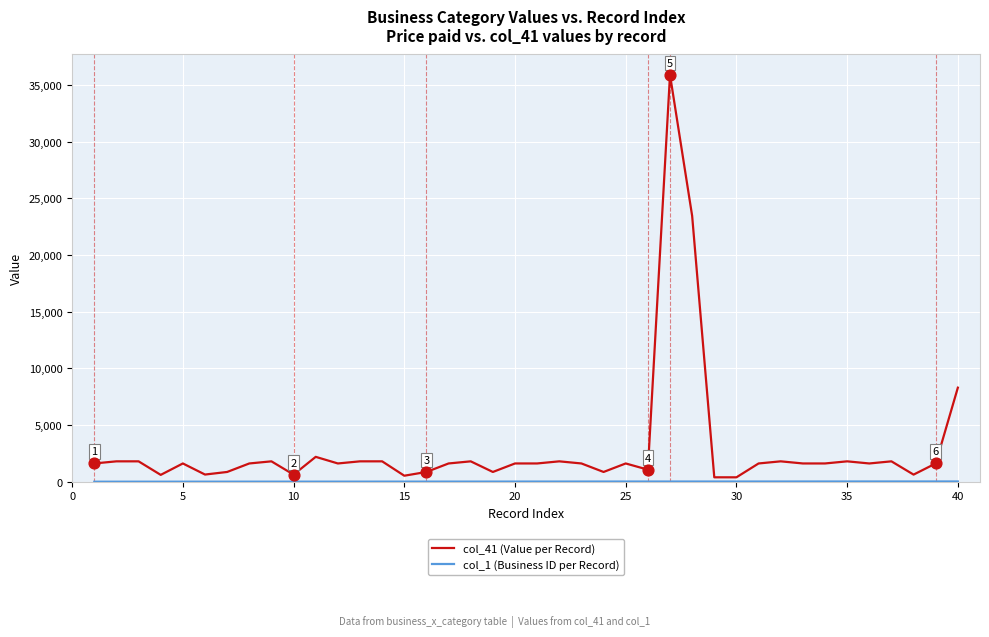

Which series has the largest total across all categories?

col_41 (Value per Record)